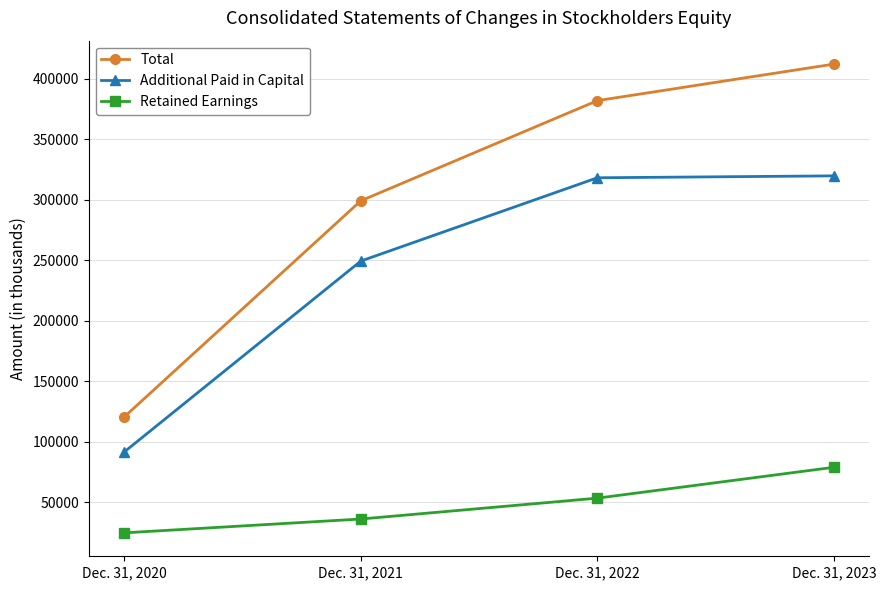

What is the value of the Total point at the 4th from the left?

411974